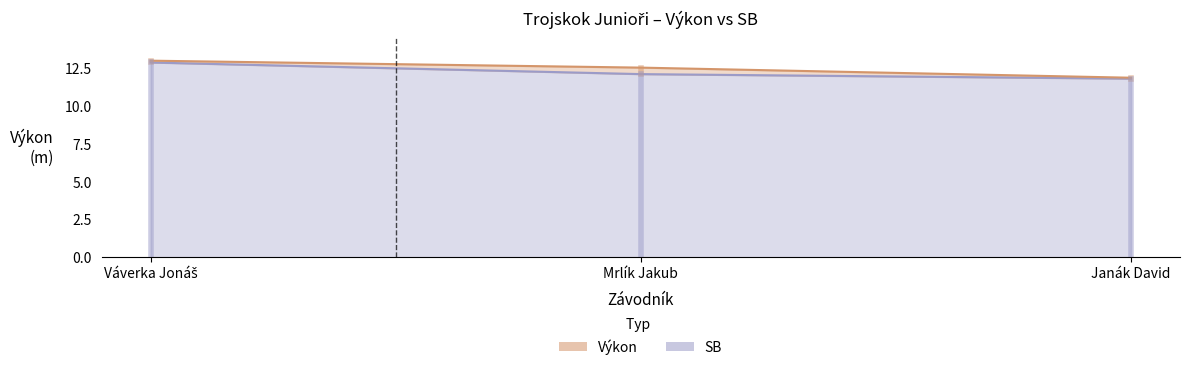

At which category is the sum across all series the highest?

Váverka Jonáš